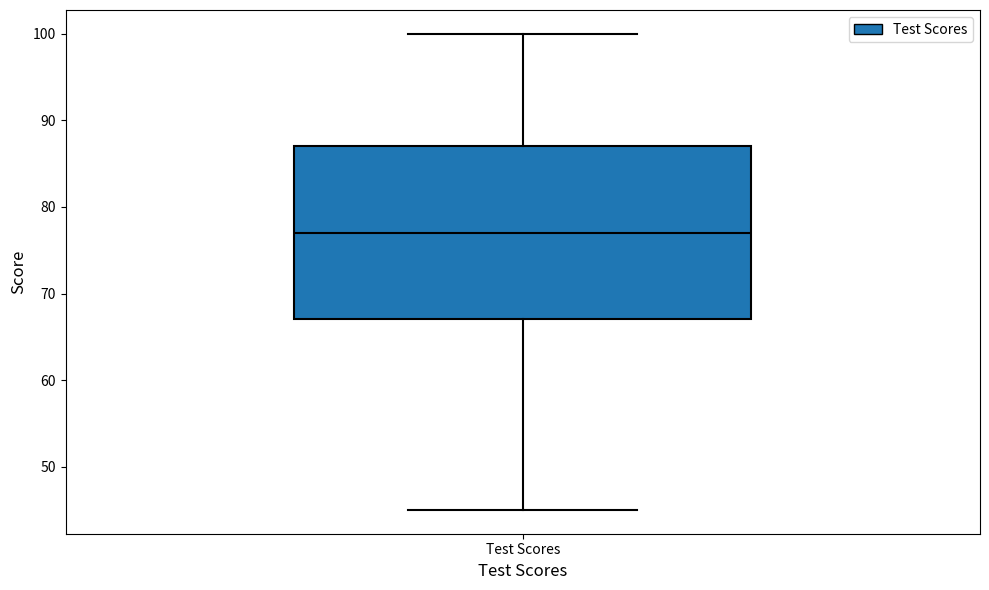

Read this box plot against the y-axis: the position of the median line, the range covered by the box, and the ends of both whiskers. The values are not printed on the chart, so give them approximately, as read against the axis.

median 77, box 67 to 87, whiskers 45 to 100